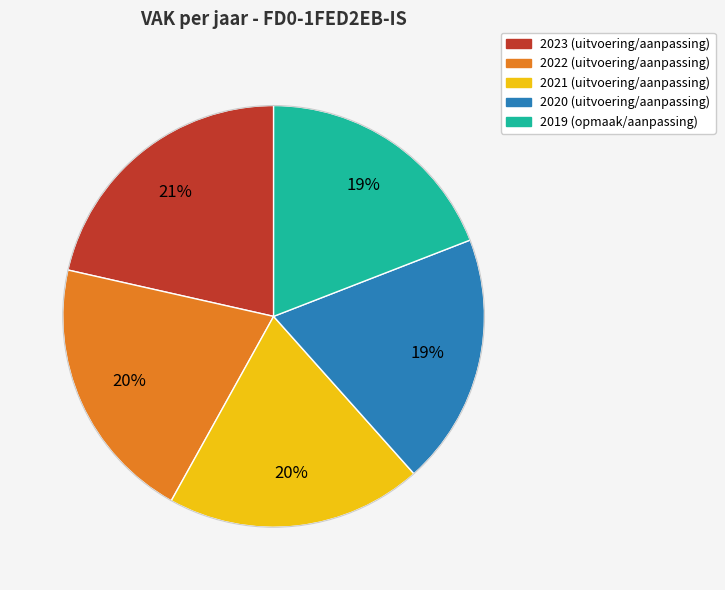

To the nearest percent, what is the difference between the 2022 (uitvoering/aanpassing) and 2023 (uitvoering/aanpassing) slice percentages?

1%